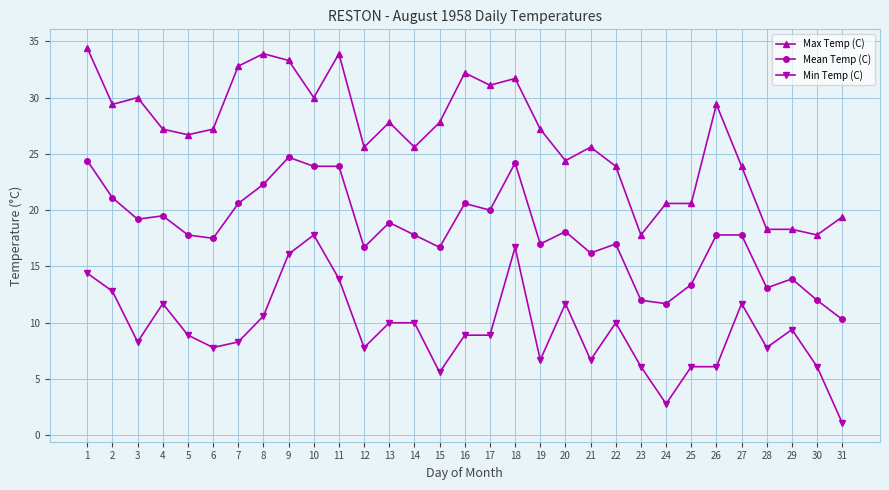

True or false: Min Temp (C) and Max Temp (C) cross at least once.

False